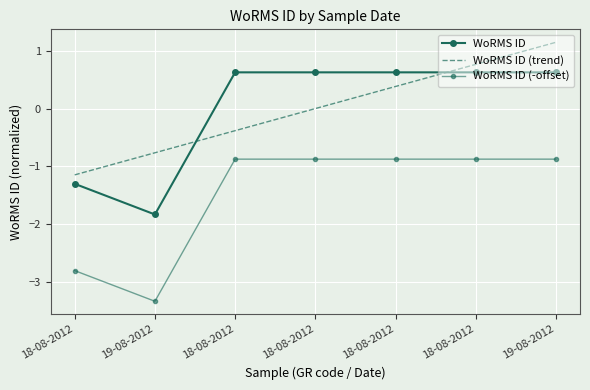

How many interior local valleys does the WoRMS ID (-offset) series have?

1